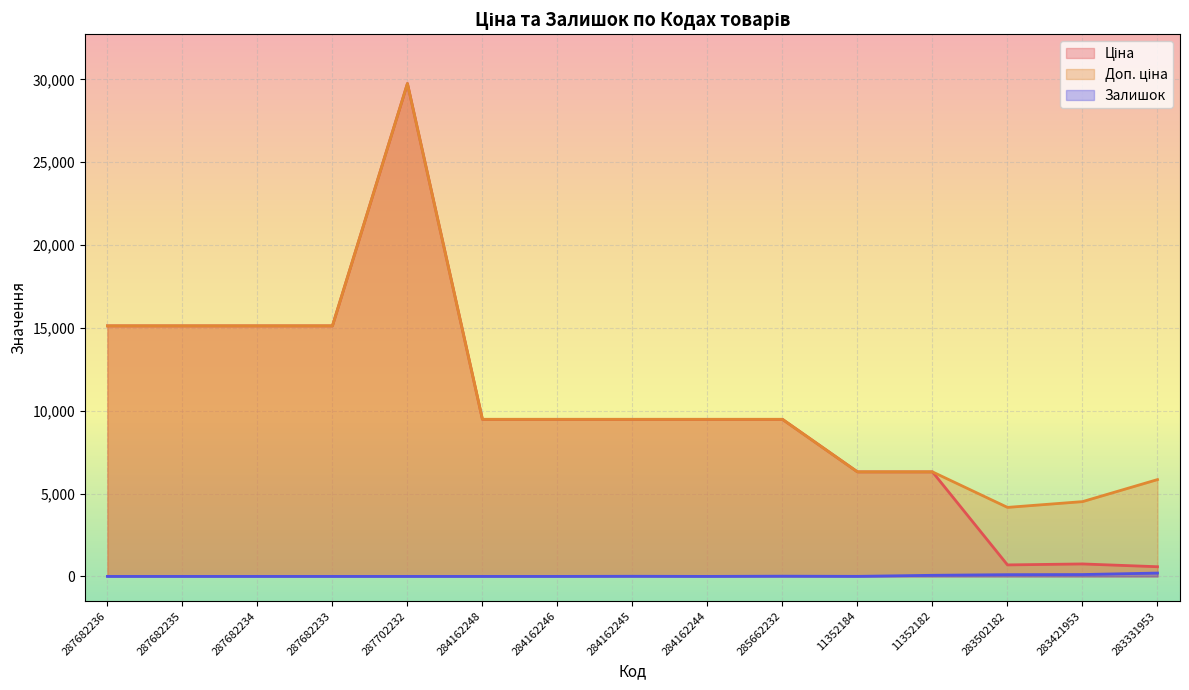

True or false: Залишок and Ціна cross at least once.

False